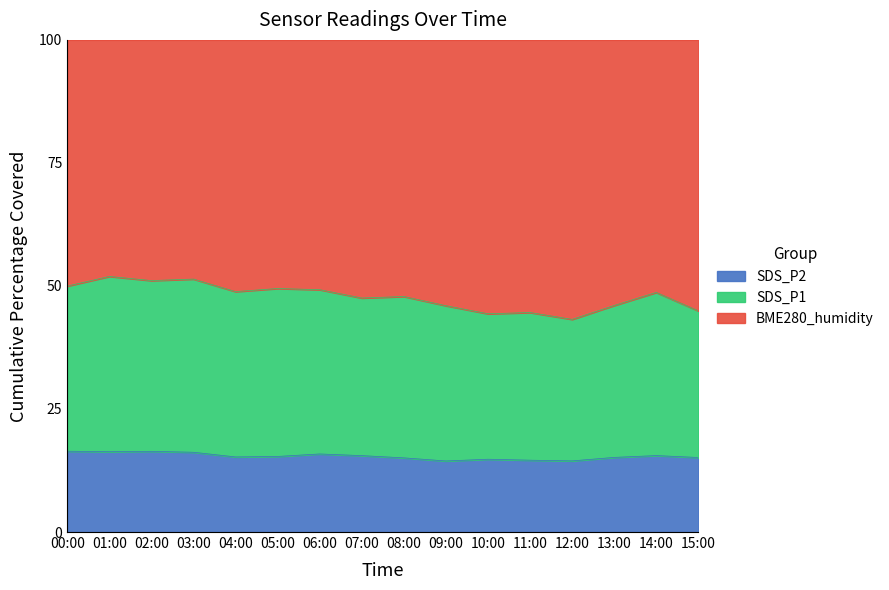

True or false: SDS_P2 and BME280_humidity intersect in this chart.

False